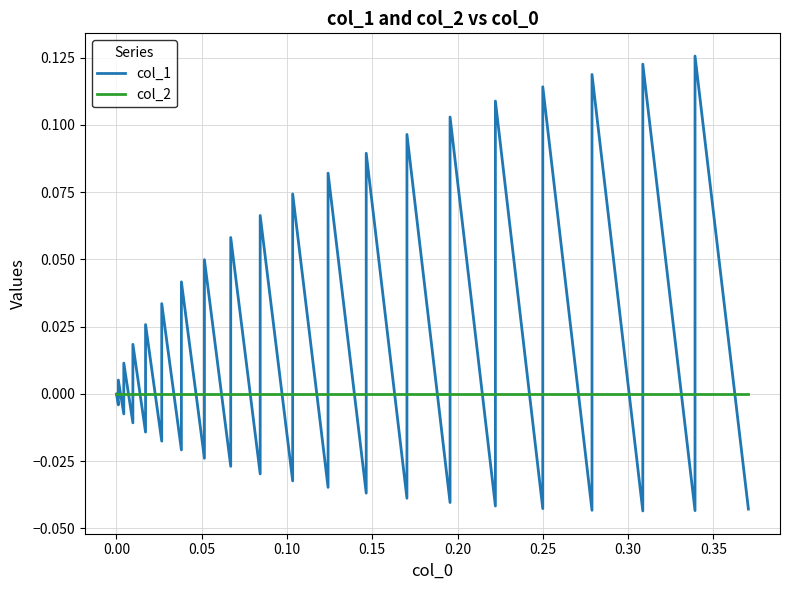

What are all the series names shown in the legend?

col_1, col_2